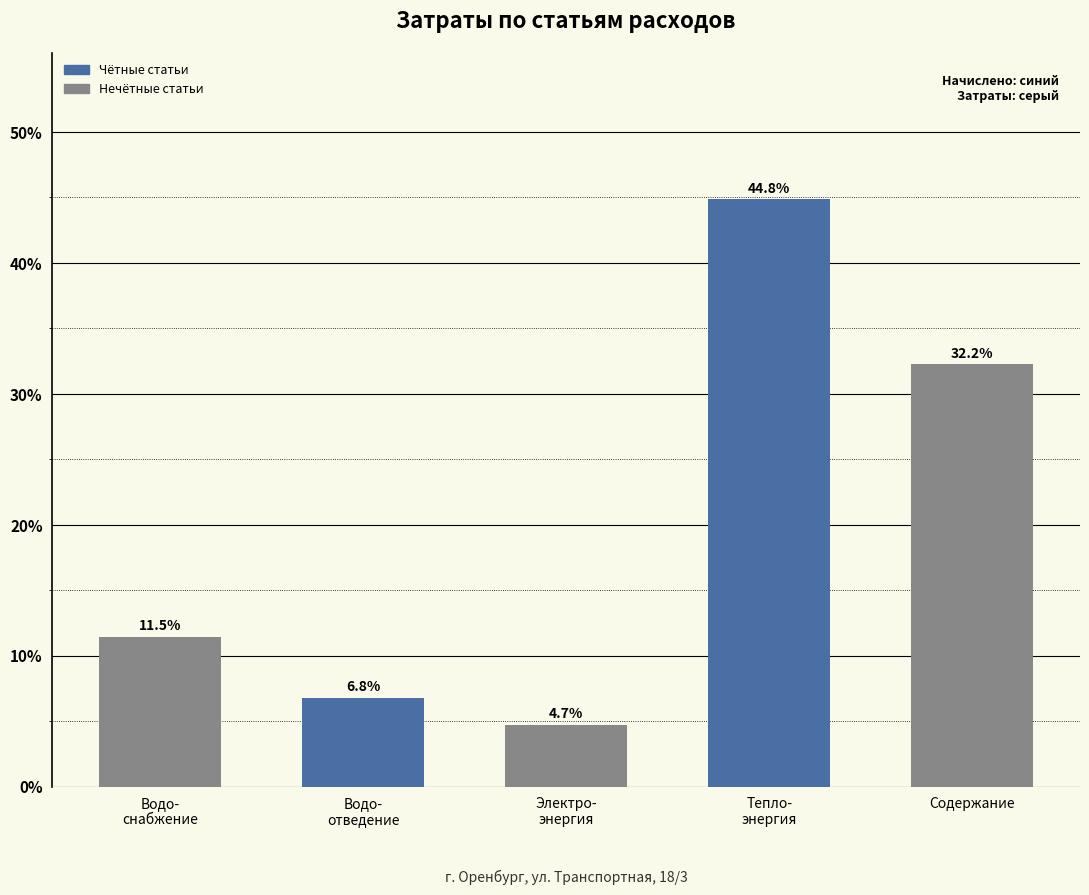

Reading left to right, extract all data points from this chart.

11.5	6.8	4.7	44.8	32.2